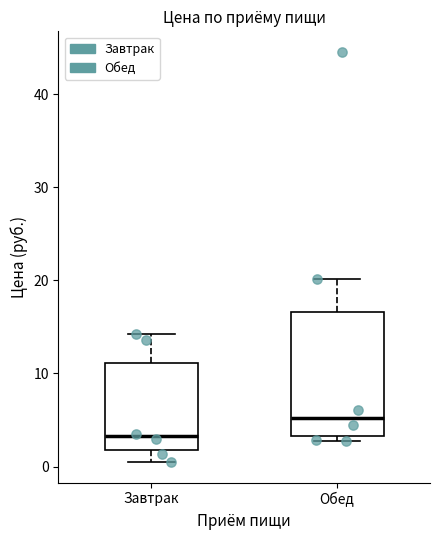

Where is the upper edge of the box for Завтрак on the y-axis? The values are not printed on the chart, so give them approximately, as read against the axis.

11